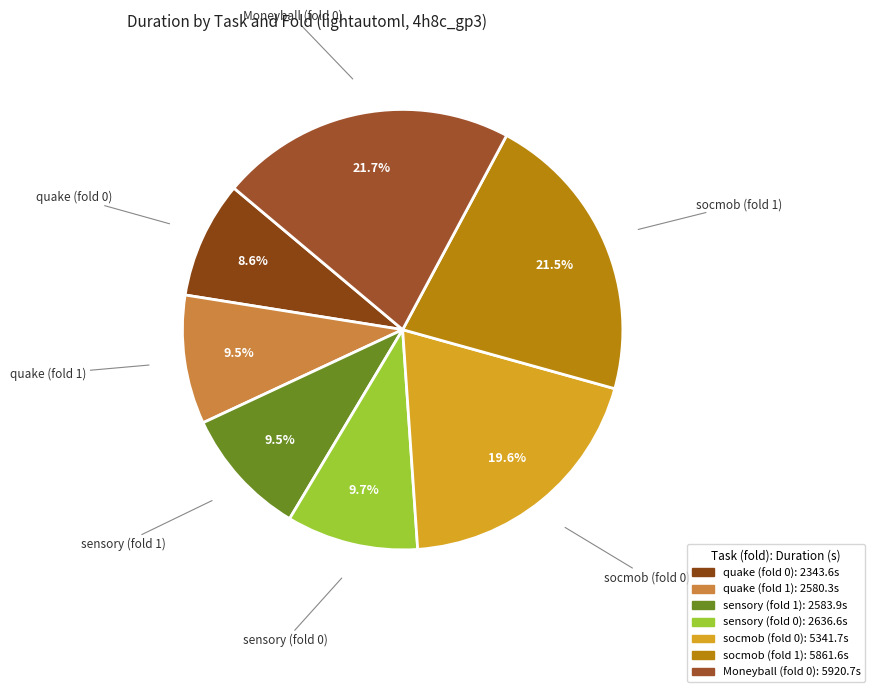

Does socmob (fold 1) account for over 50% of the chart?

No